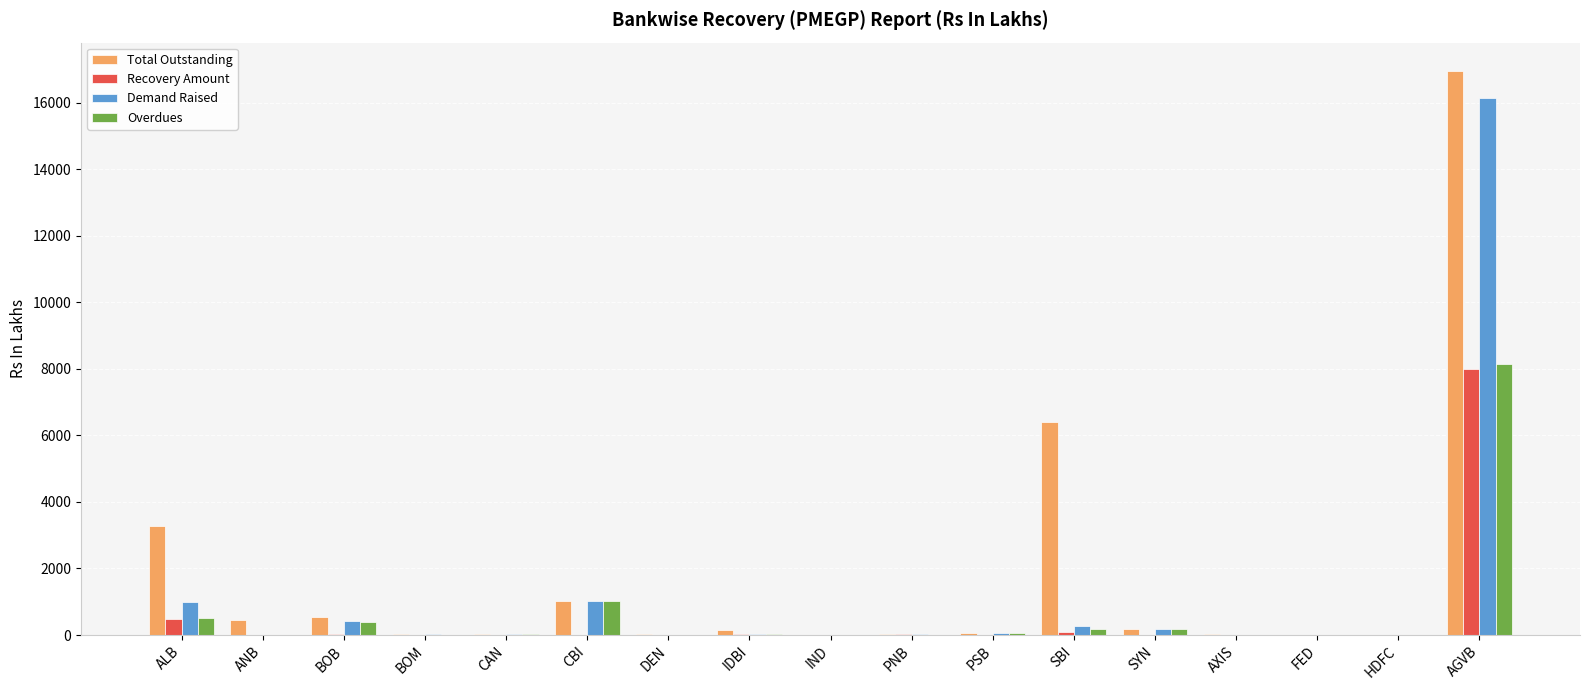

Are the bars grouped side by side (vs. stacked)?

Yes